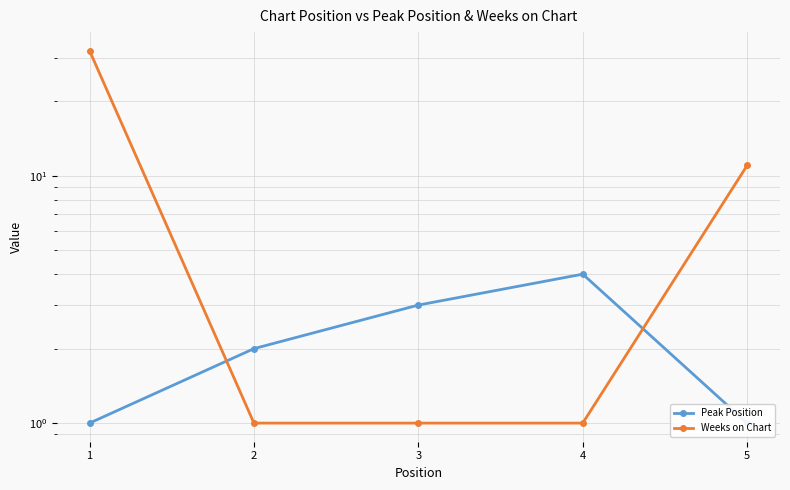

What is the sum of the Peak Position values at 4 and 3?

7